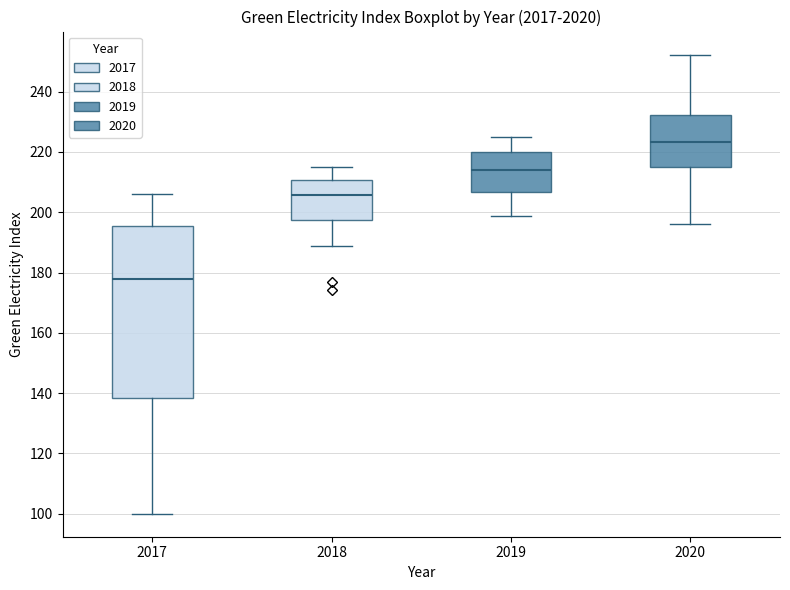

Reading left to right, read every box against the y-axis: the position of its median line, the range the box covers, and the ends of its whiskers. The values are not printed on the chart, so give them approximately, as read against the axis.

2017: median 178, box 138 to 196, whiskers 100 to 206
2018: median 206, box 198 to 210, whiskers 188 to 216
2019: median 214, box 206 to 220, whiskers 198 to 224
2020: median 224, box 216 to 232, whiskers 196 to 252